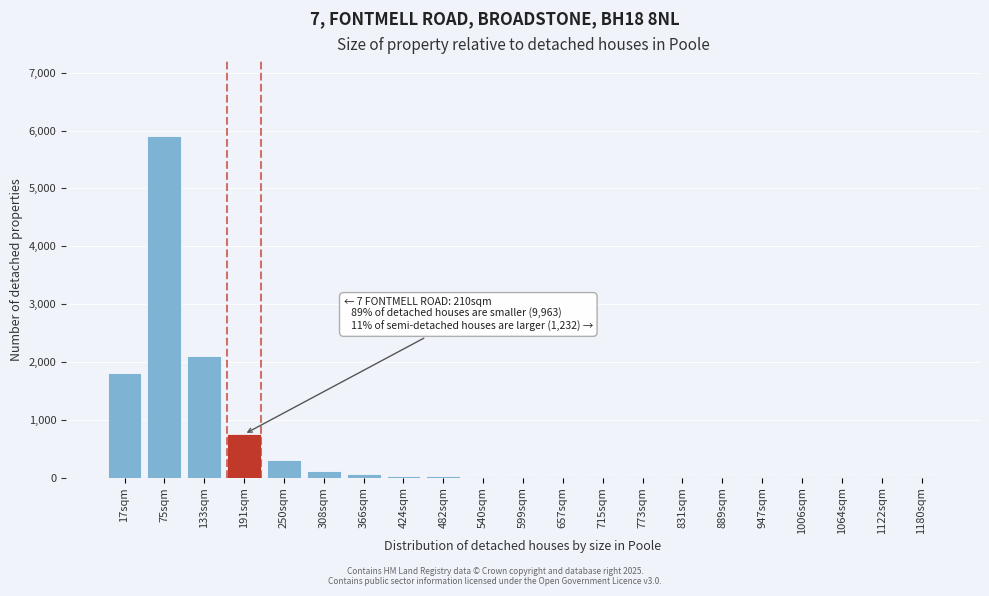

Which label corresponds to the largest value in the chart?

75sqm